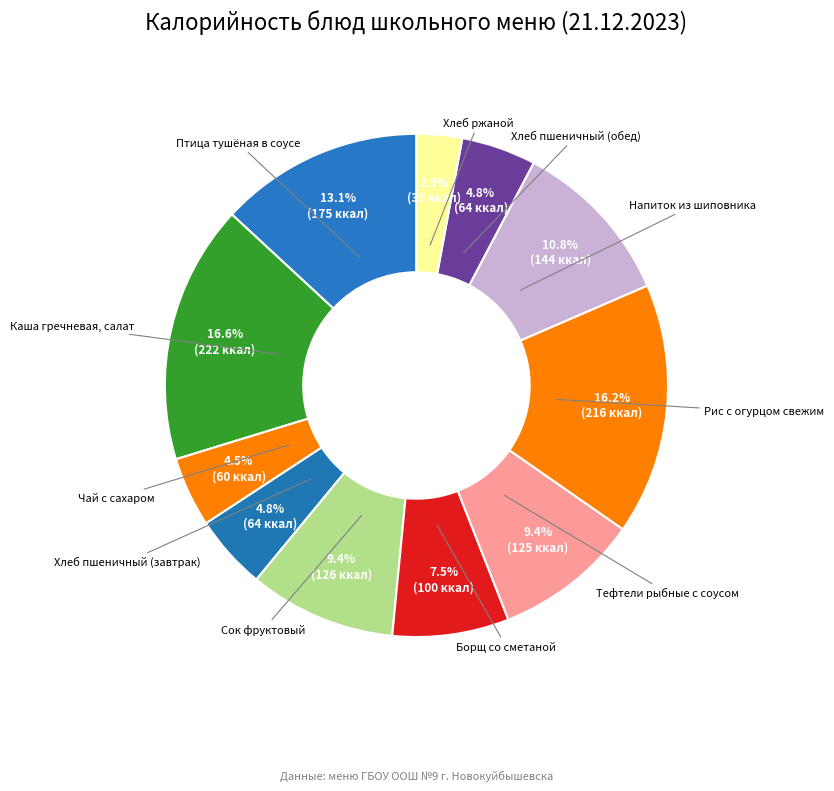

Which category has the biggest portion of the pie?

Каша гречневая, салат